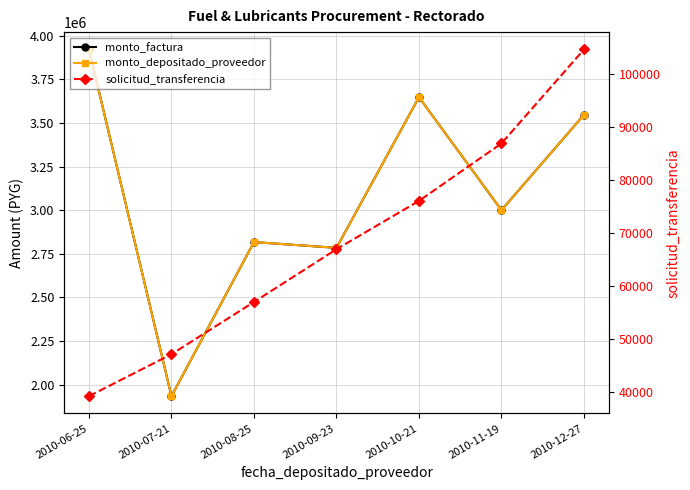

Where is monto_depositado_proveedor nearest to the value 2927500?

2010-11-19